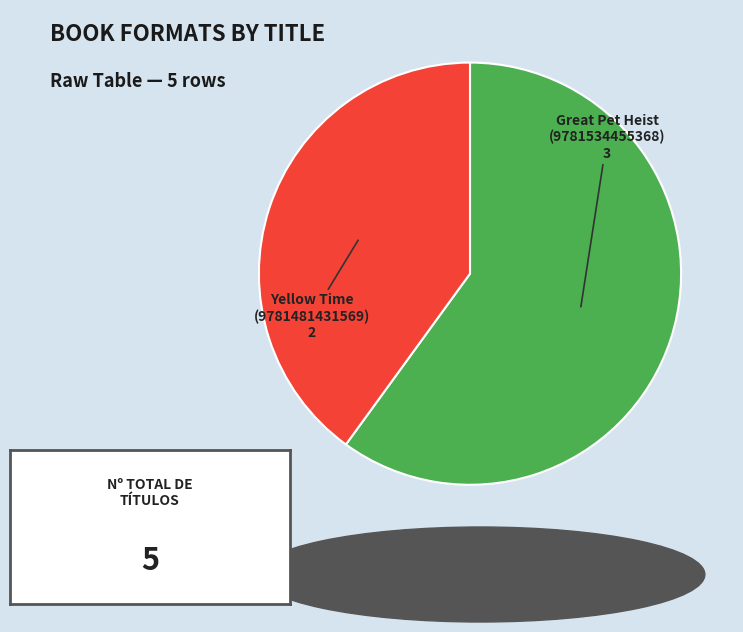

Does any single category account for the majority?

Yes